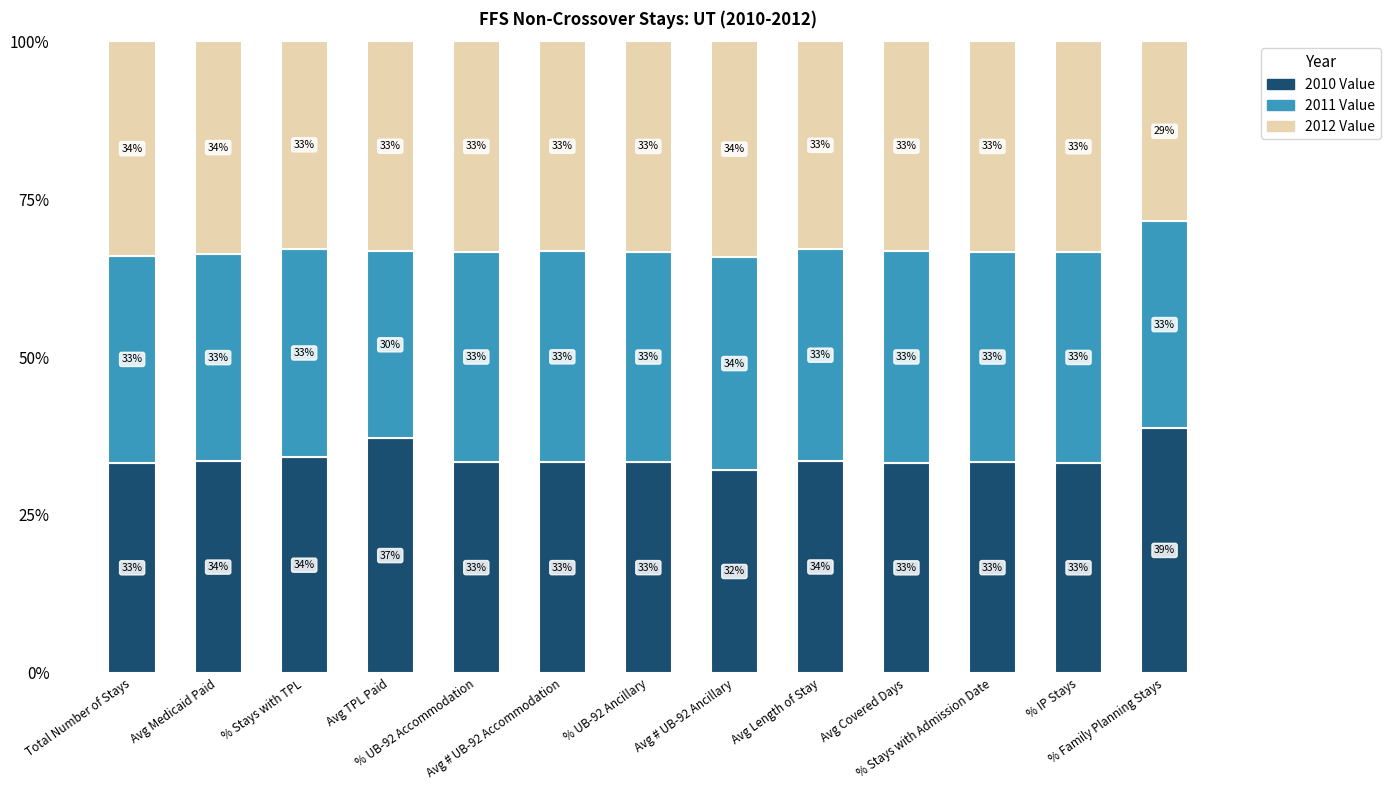

What is the lowest value of the 2010 Value series?

32.1